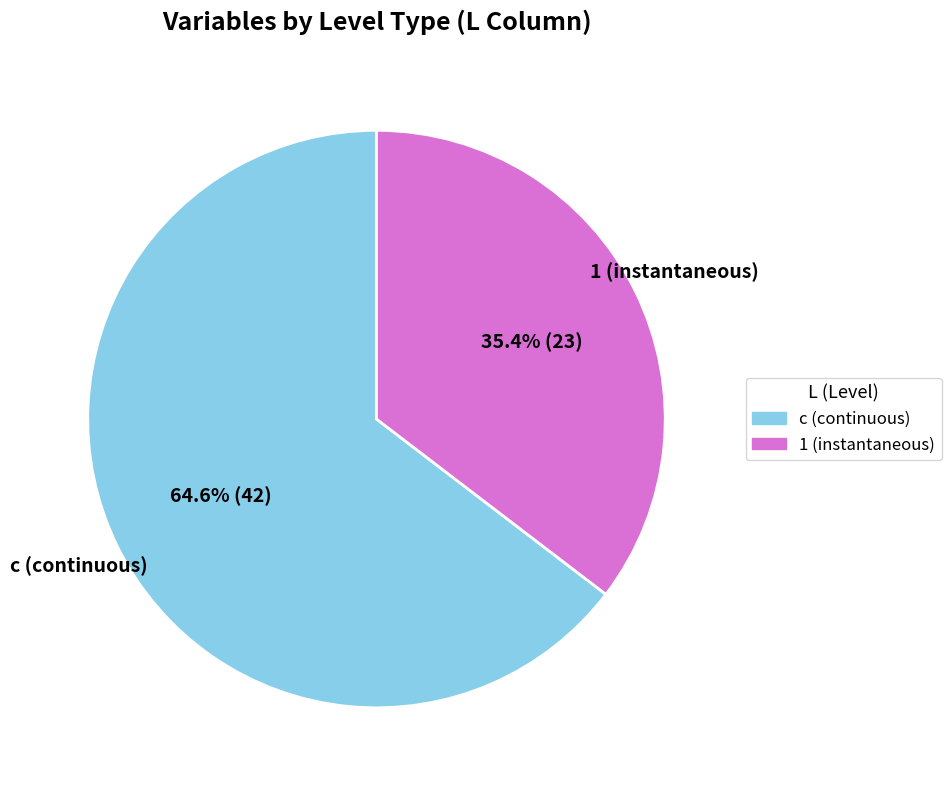

Is there any slice that represents more than half of the pie?

Yes